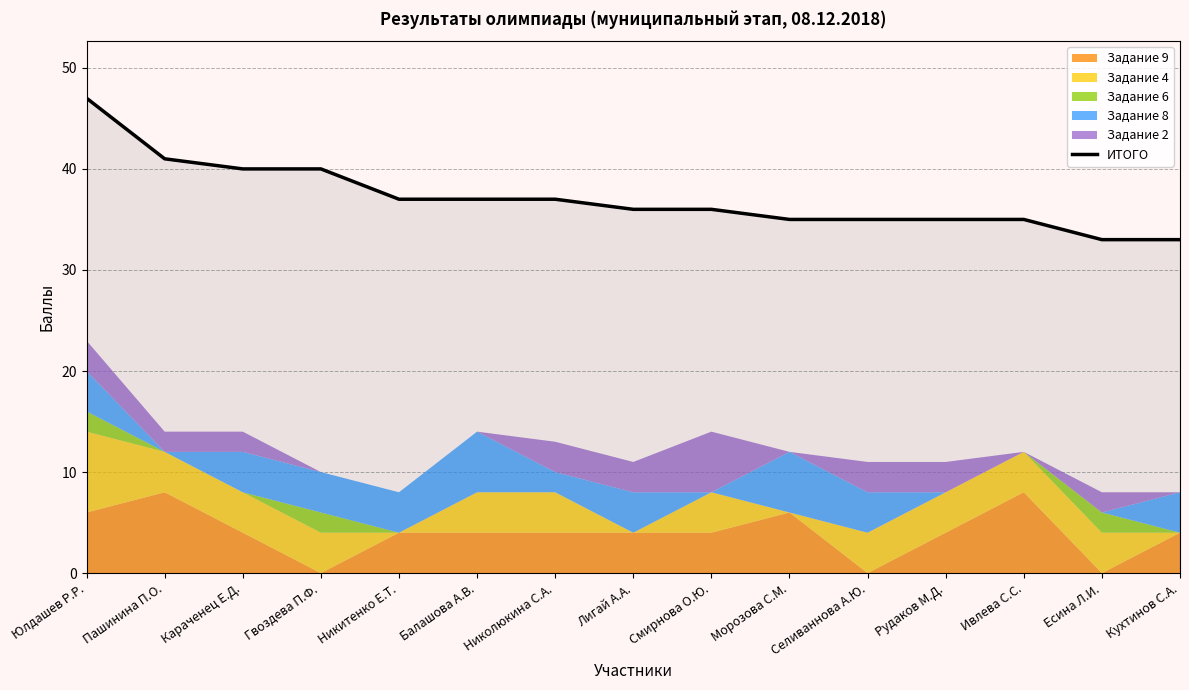

What is the difference between the maximum and minimum values?

14